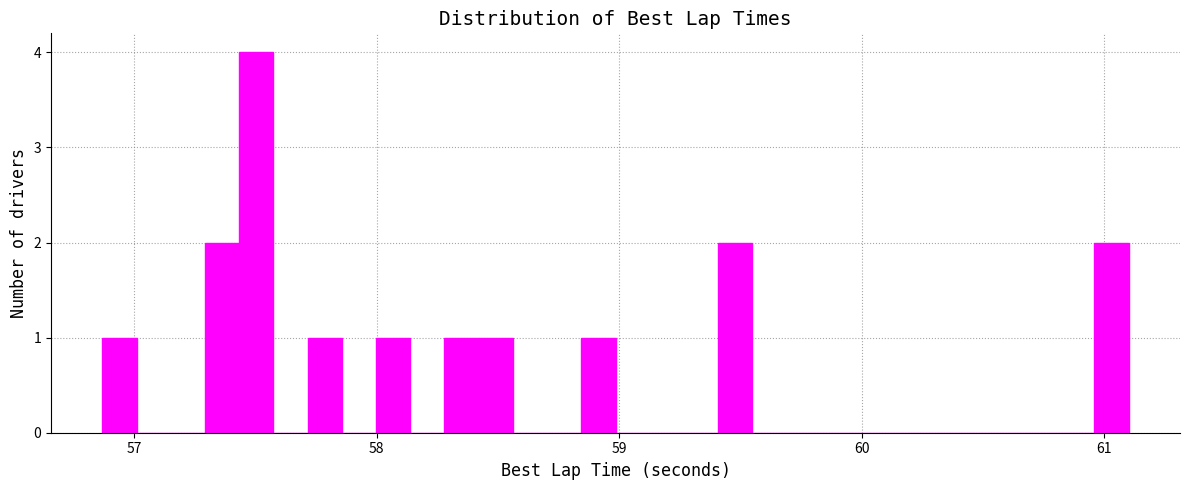

Read against the x-axis, roughly where is the centre of the tallest bar?

57.5